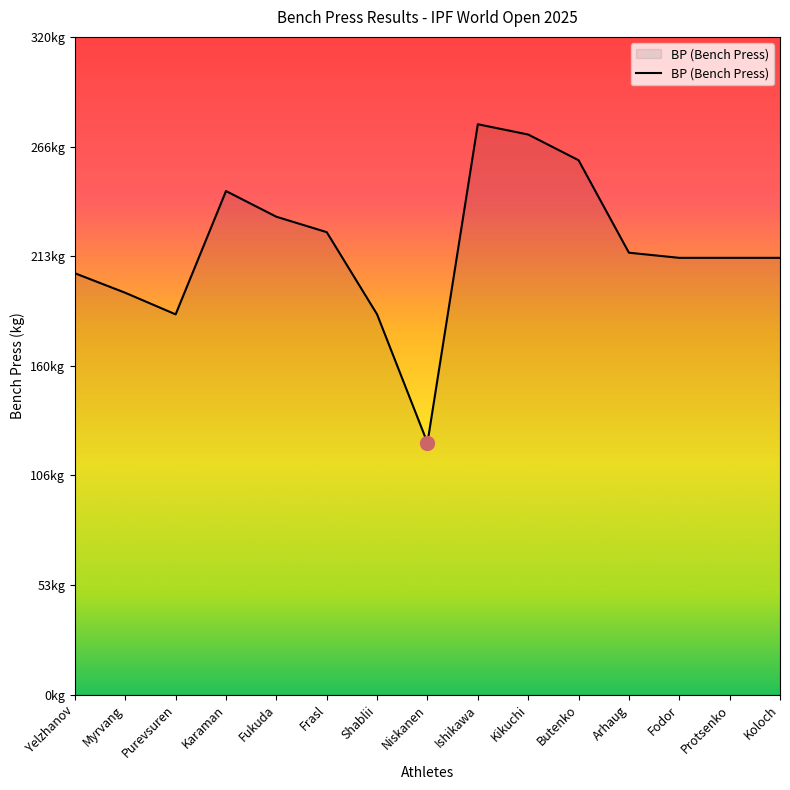

Reading left to right, transcribe all the data shown in this chart.

Yelzhanov=205.0	Myrvang=195.5	Purevsuren=185.0	Karaman=245.0	Fukuda=232.5	Frasl=225.0	Shablii=185.0	Niskanen=122.5	Ishikawa=277.5	Kikuchi=272.5	Butenko=260.0	Arhaug=215.0	Fodor=212.5	Protsenko=212.5	Koloch=212.5